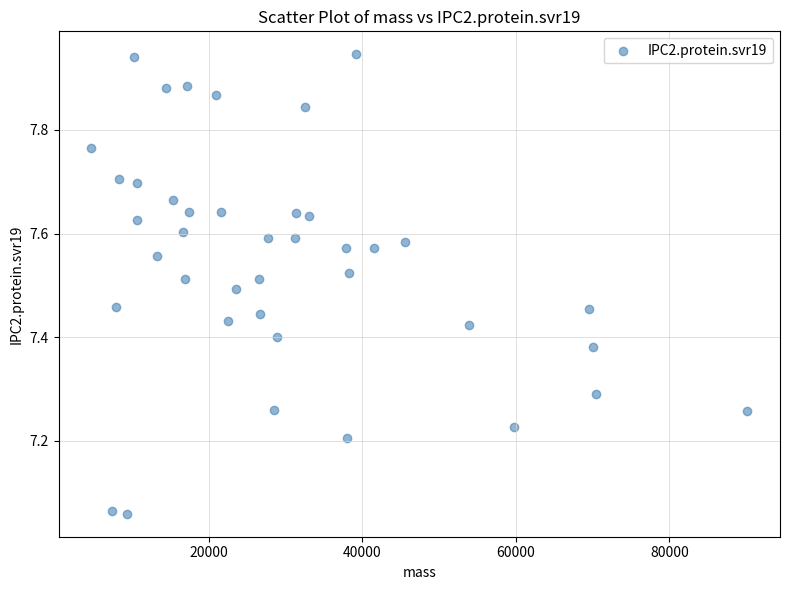

What is the range of Y values (max minus min)?

0.9